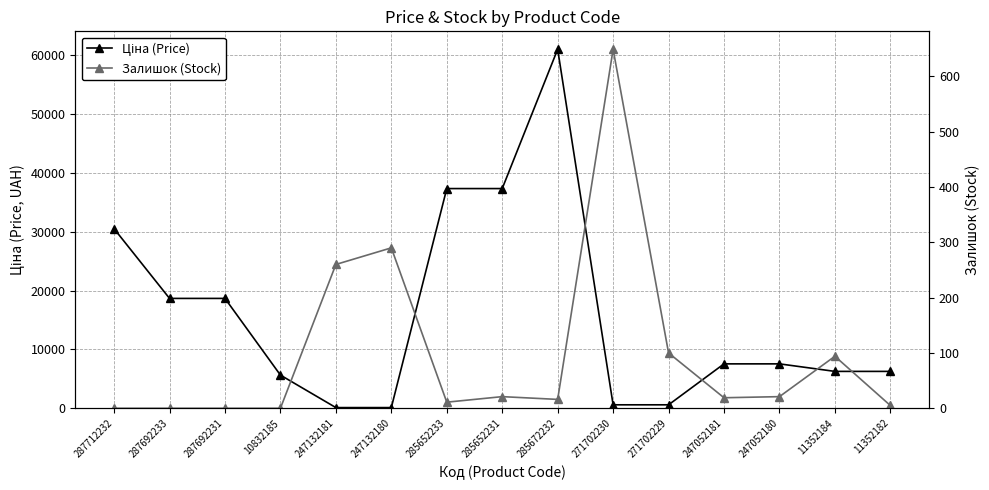

Reading left to right, transcribe all the data shown in this chart.

Ціна (Price): 30512.3	18671.5	18671.5	5636.0	113.3	113.3	37343.0	37343.0	61024.7	586.0	586.0	7545.9	7545.9	6266.7	6266.7
Залишок (Stock): 0.0	0.0	0.0	0.0	260.0	290.0	11.0	21.0	16.0	649.0	100.0	19.0	21.0	94.0	5.0